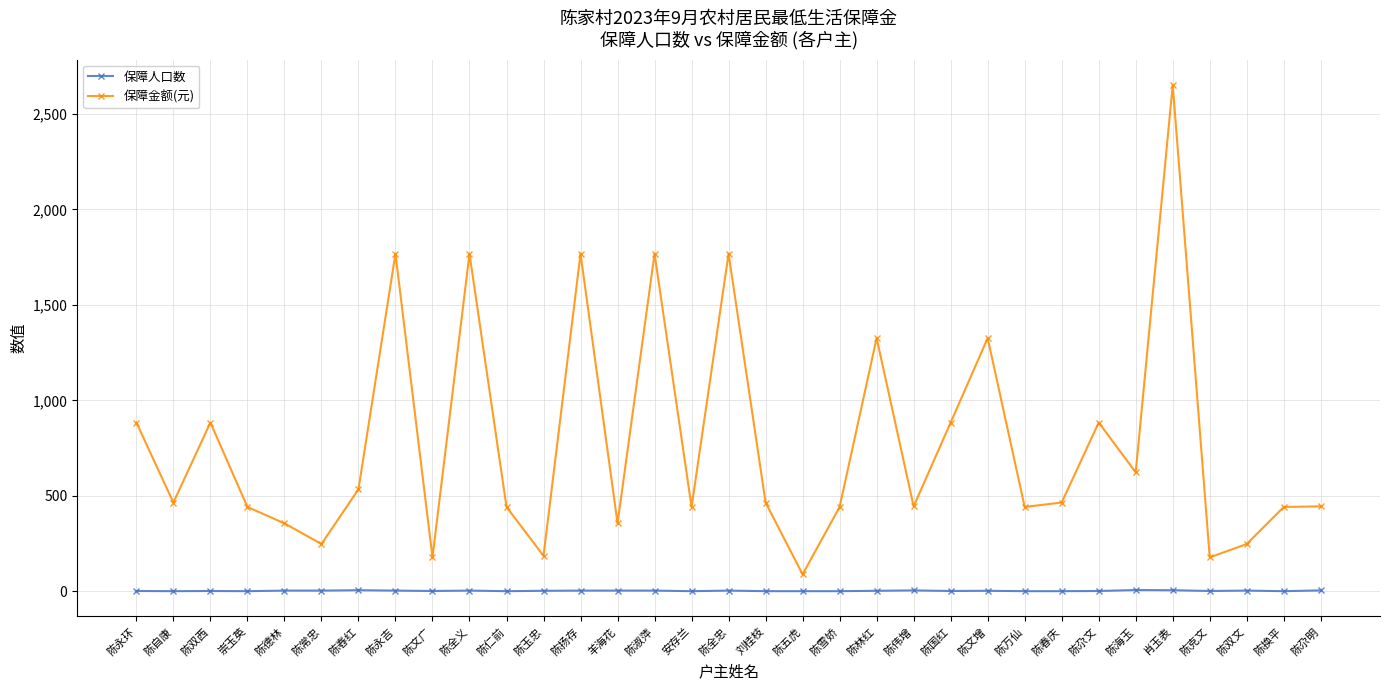

What is the label of the 8th point from the right?

陈春庆